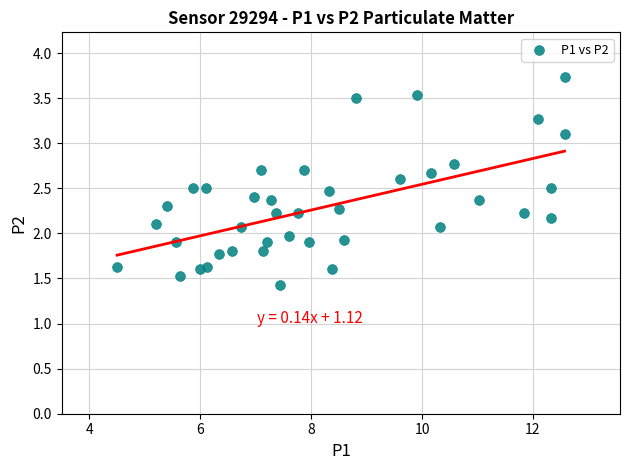

What is the range of Y values (max minus min)?

2.3